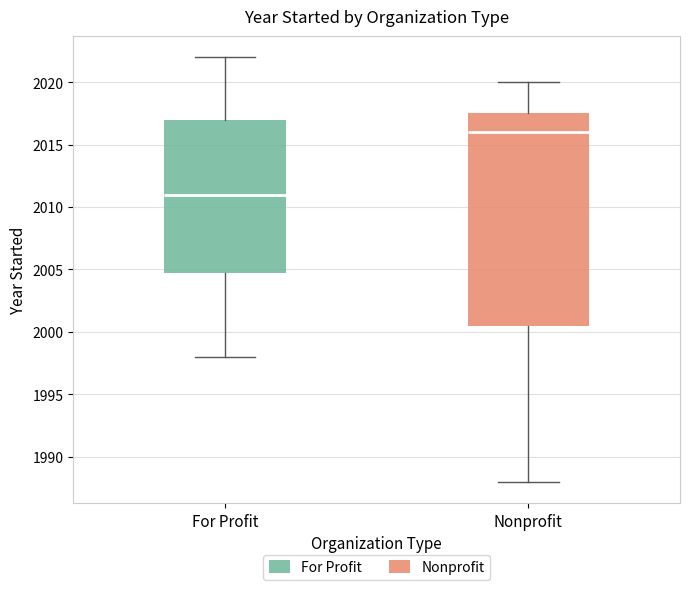

Which box's median line is the lowest?

For Profit